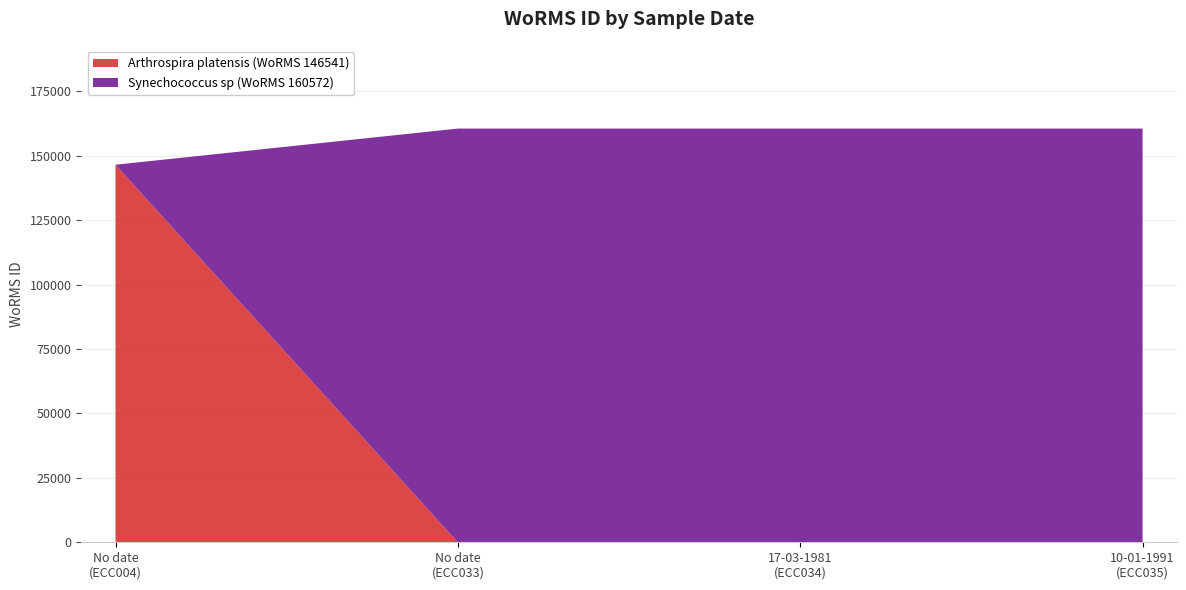

Reading left to right, what are all the values shown in this chart?

146541	160572	160572	160572